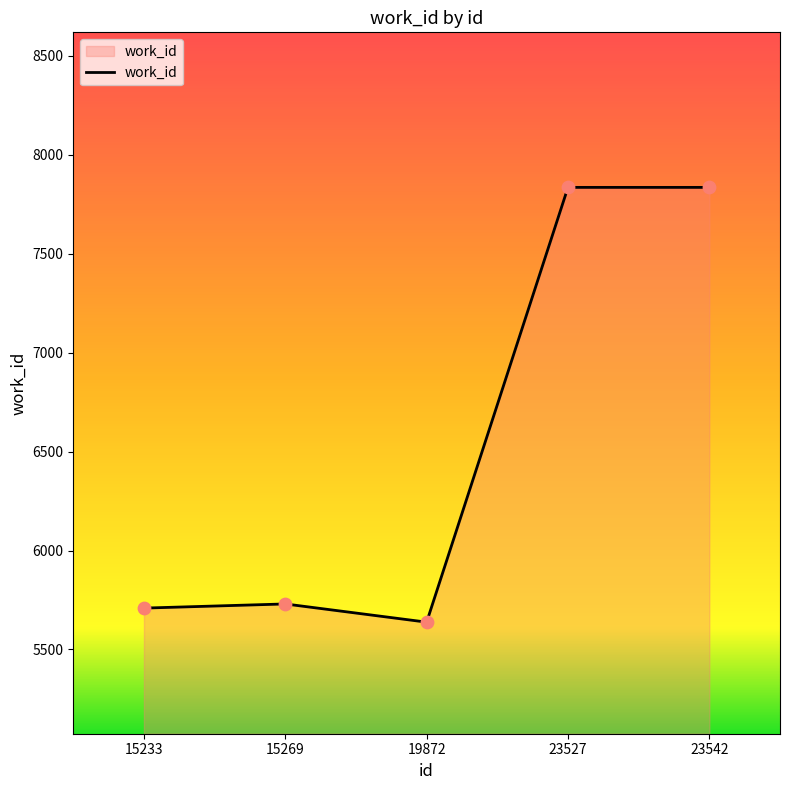

What is the ratio of the value at 15269 to the value at 23527?

0.7